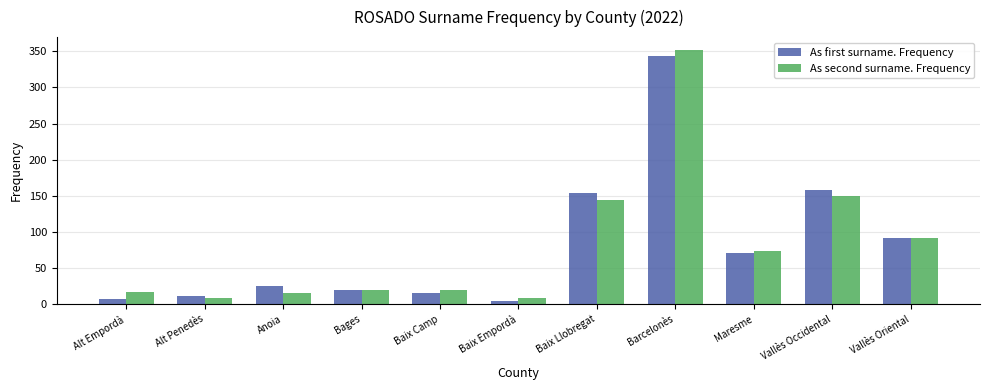

At which label does As first surname. Frequency reach its minimum?

Baix Empordà